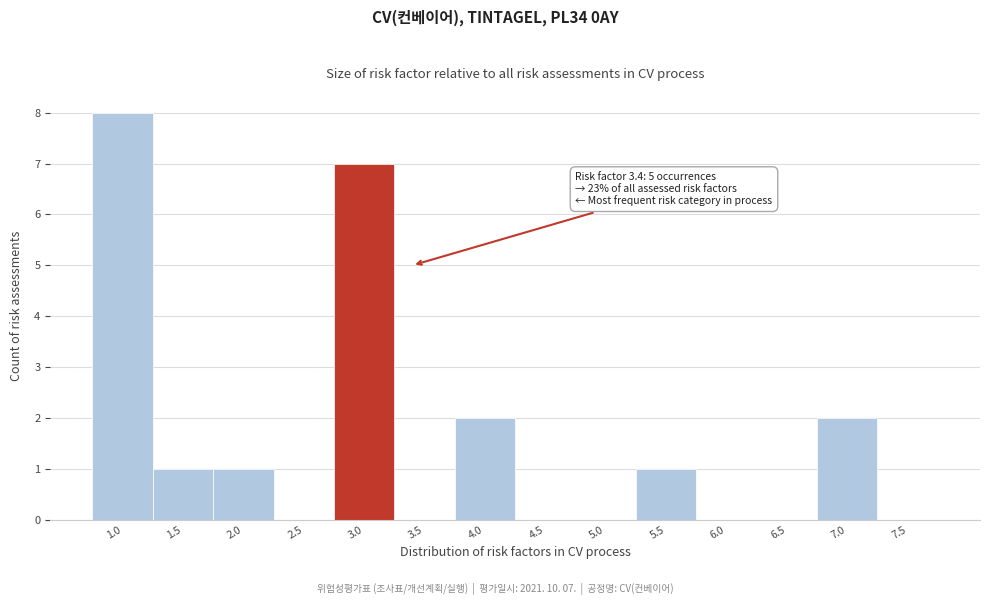

Reading left to right, transcribe all the data shown in this chart.

1.0=8	1.5=1	2.0=1	2.5=0	3.0=7	3.5=0	4.0=2	4.5=0	5.0=0	5.5=1	6.0=0	6.5=0	7.0=2	7.5=0